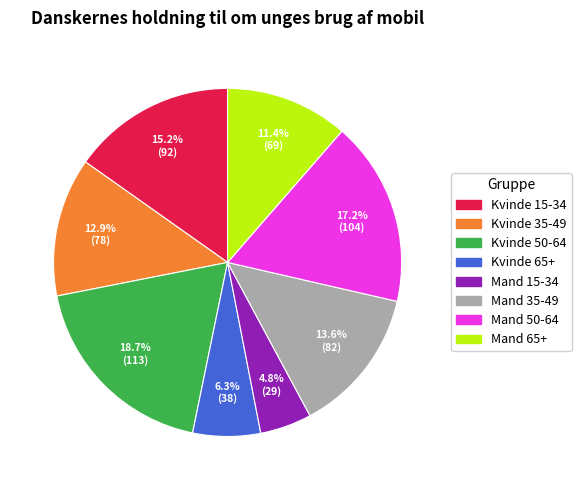

The Kvinde 50-64 slice represents 25% of the pie. True or false?

False